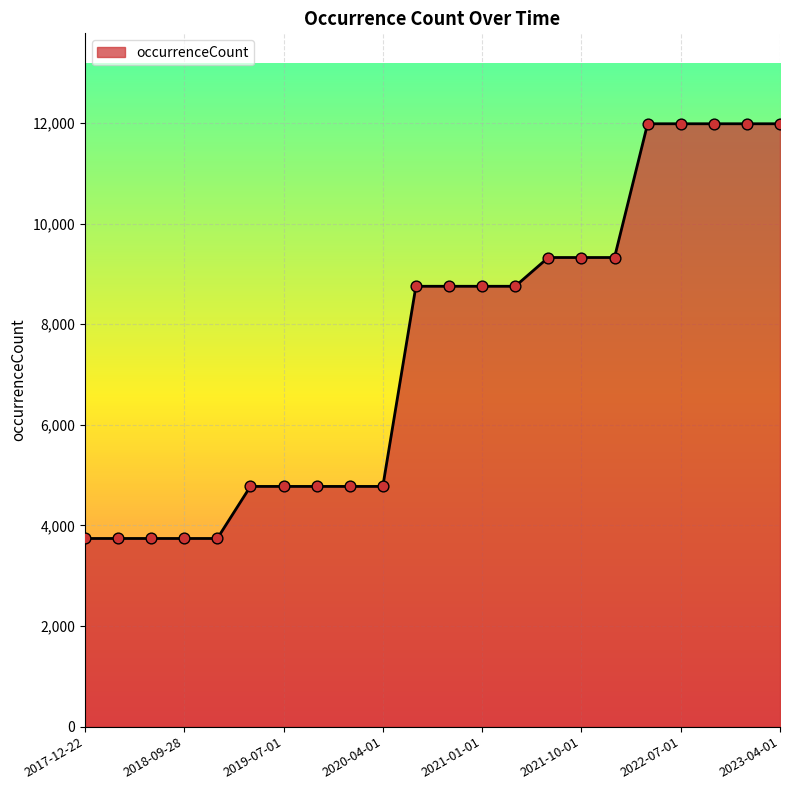

What is the maximum value shown in the chart?

11986